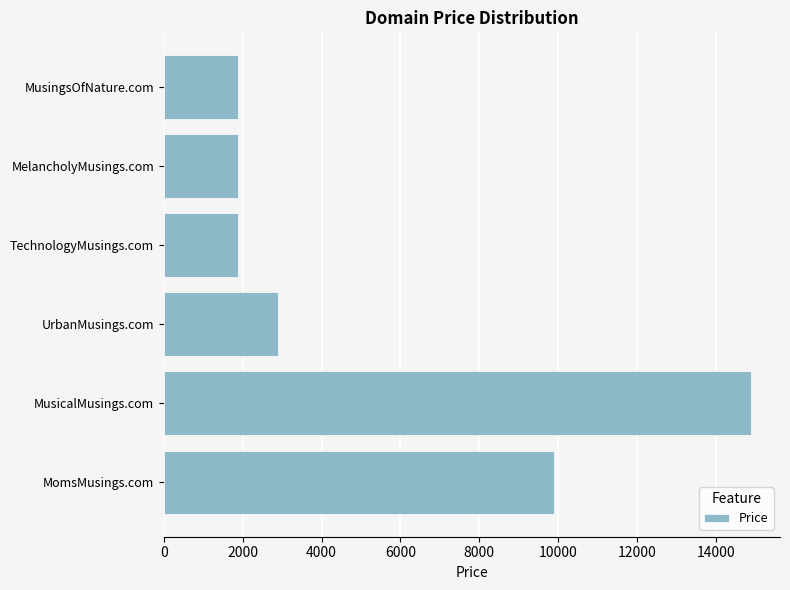

The chart shows a value of 5182 at MomsMusings.com. True or false?

False